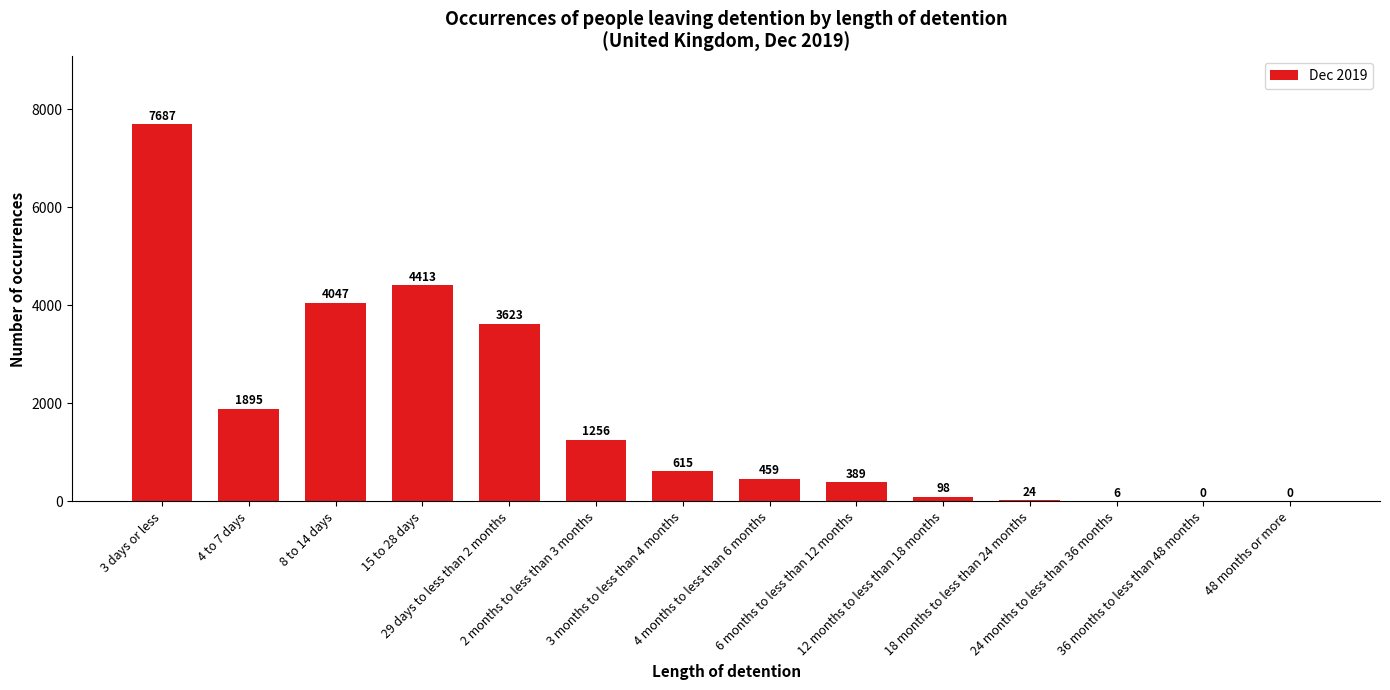

What is the sum of all values?

24512